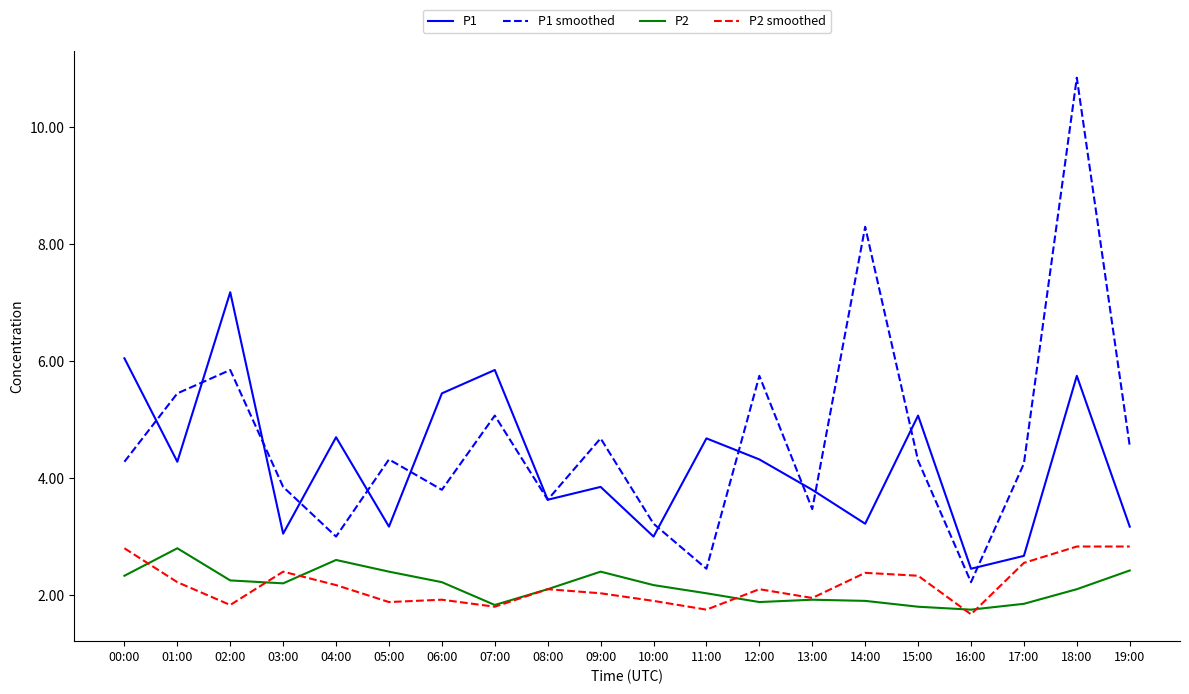

Where does the P1 smoothed series first go above 4?

00:00